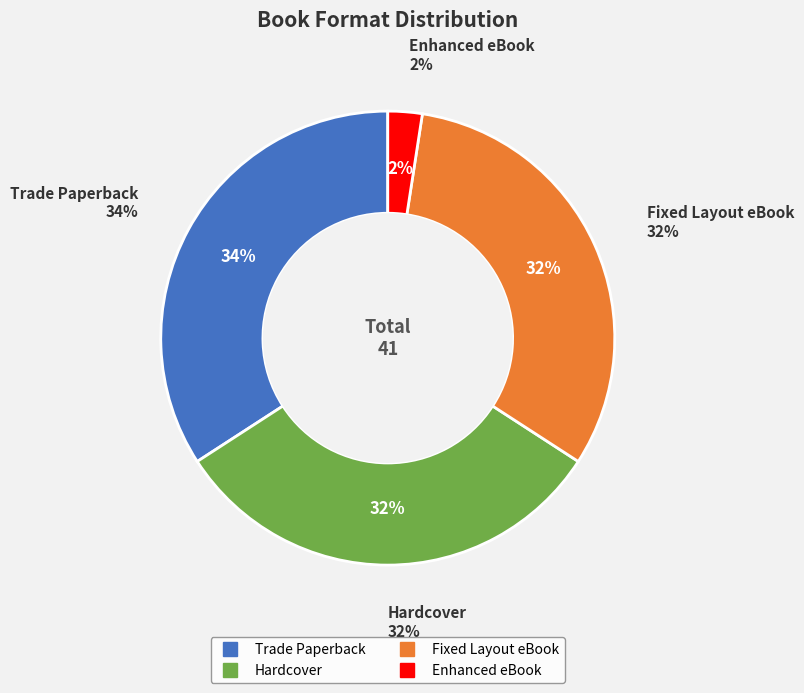

To the nearest percent, what is the combined percentage of Enhanced eBook and Trade Paperback?

37%